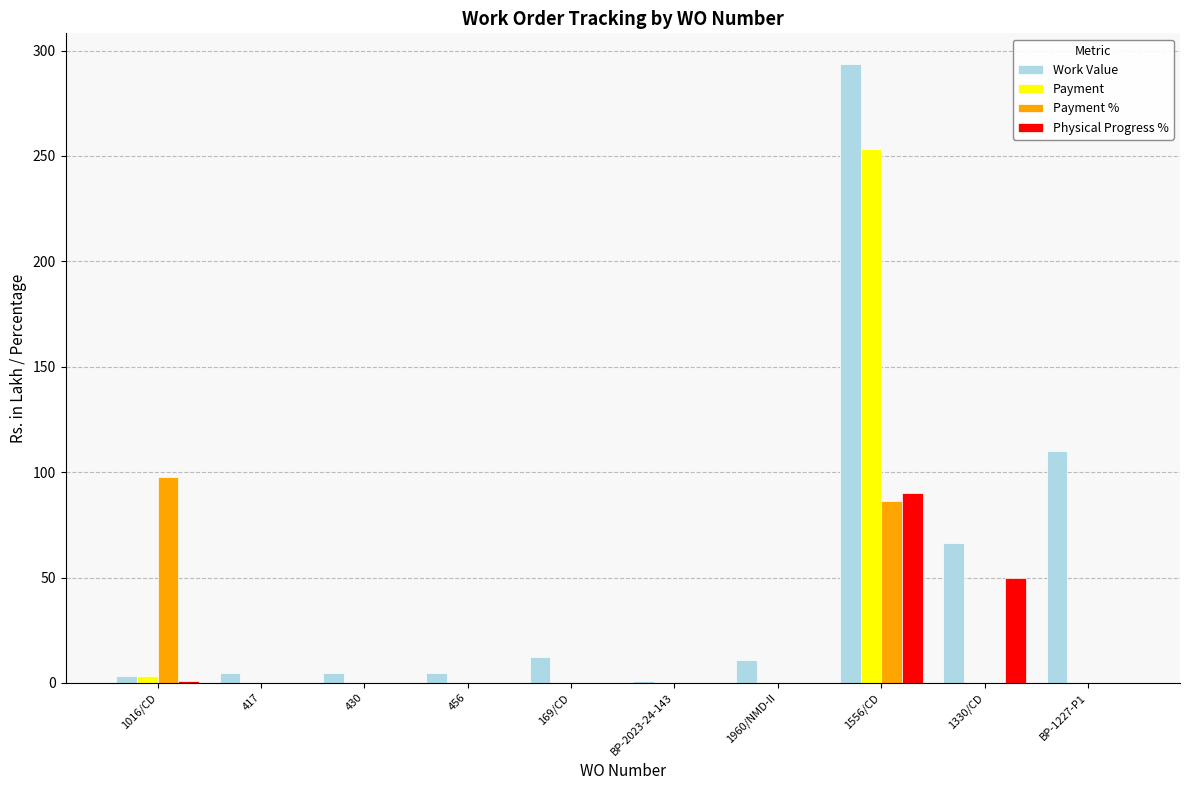

Is the value of Physical Progress % at BP-1227-P1 greater than the value of Work Value at 169/CD?

No